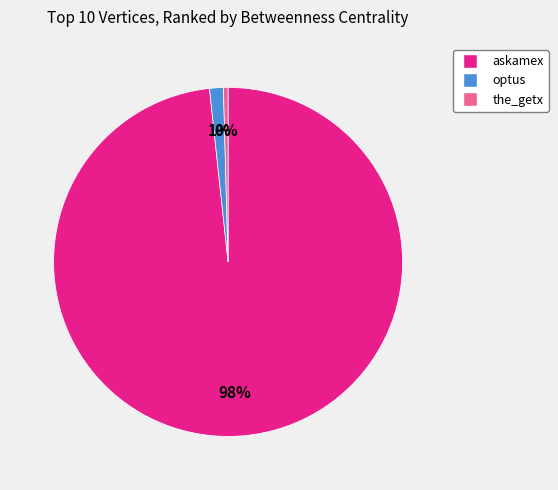

To the nearest percent, what is the average slice percentage?

33%